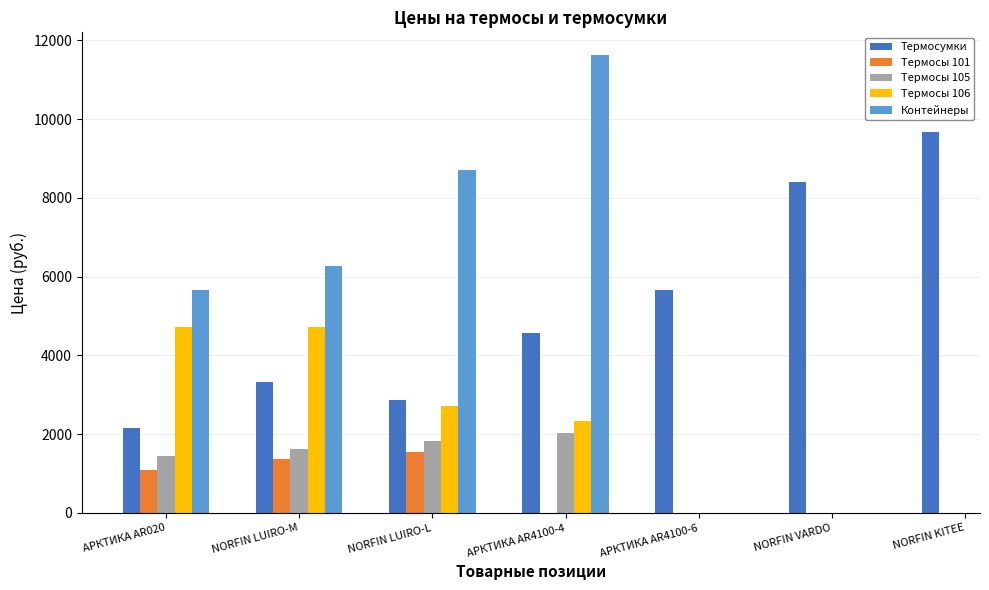

What is the lowest value of the Термосы 105 series?

1454.0